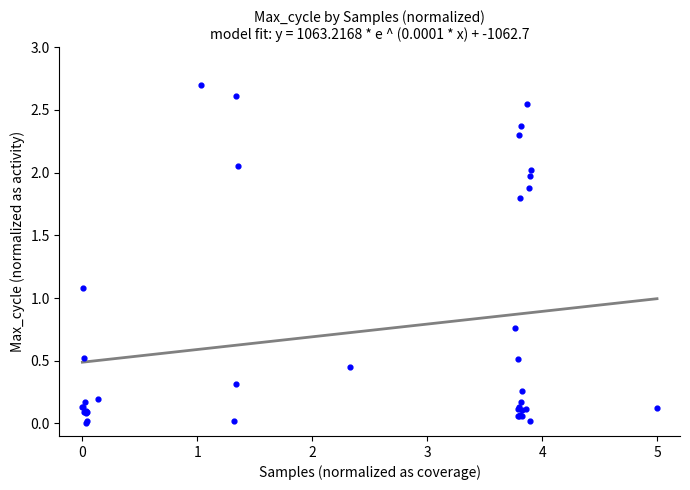

What Y value in the scatter plot is closest to 1?

1.1